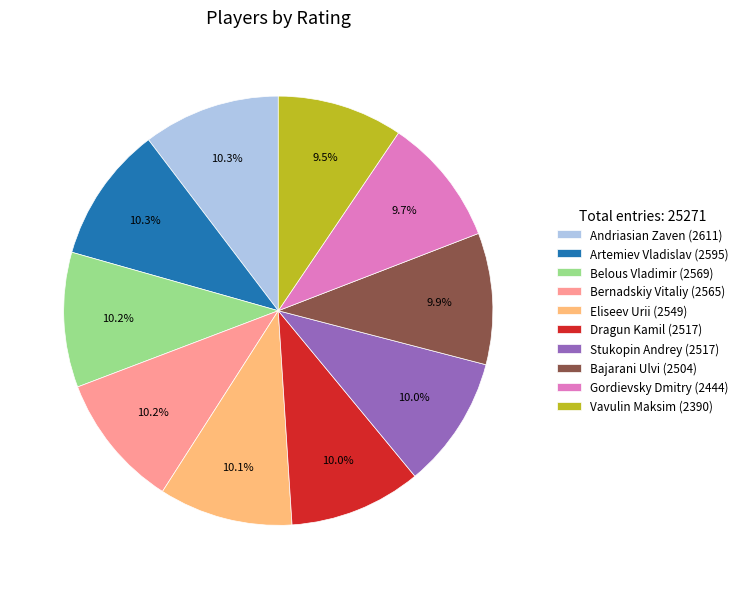

Which has a higher value, Vavulin Maksim (2390) or Dragun Kamil (2517)?

Dragun Kamil (2517)